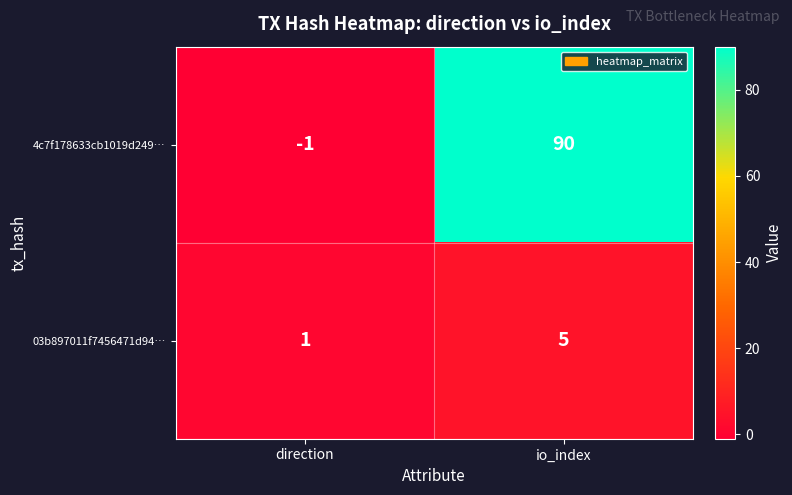

Rank the series at io_index from lowest to highest value.

03b897011f7456471d94…, 4c7f178633cb1019d249…